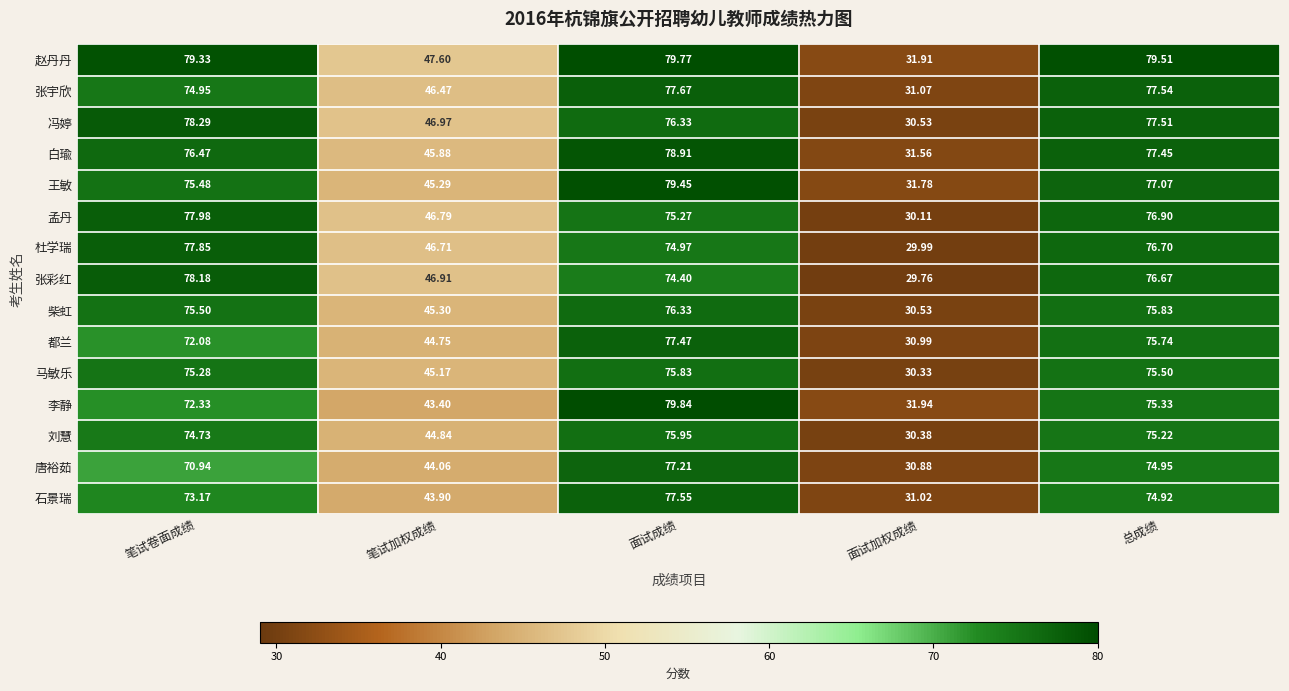

How many series are shown in this chart?

15